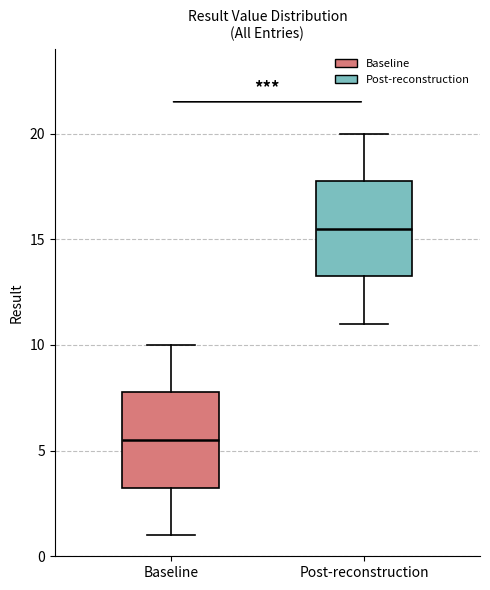

Reading left to right, read every box against the y-axis: the position of its median line, the range the box covers, and the ends of its whiskers. The values are not printed on the chart, so give them approximately, as read against the axis.

Baseline: median 5.5, box 3.5 to 8.0, whiskers 1.0 to 10.0
Post-reconstruction: median 15.5, box 13.5 to 18.0, whiskers 11.0 to 20.0